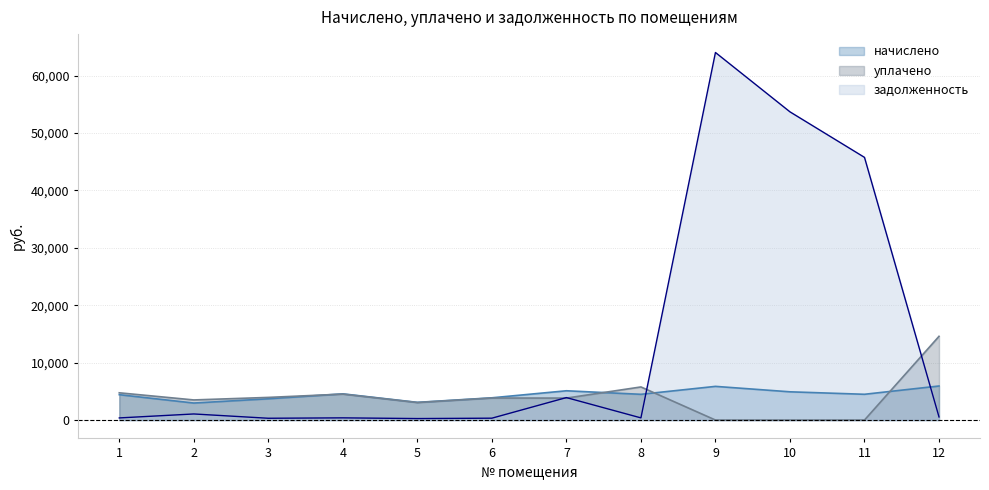

What is the difference between the second highest and second lowest values in the уплачено series?

5762.9